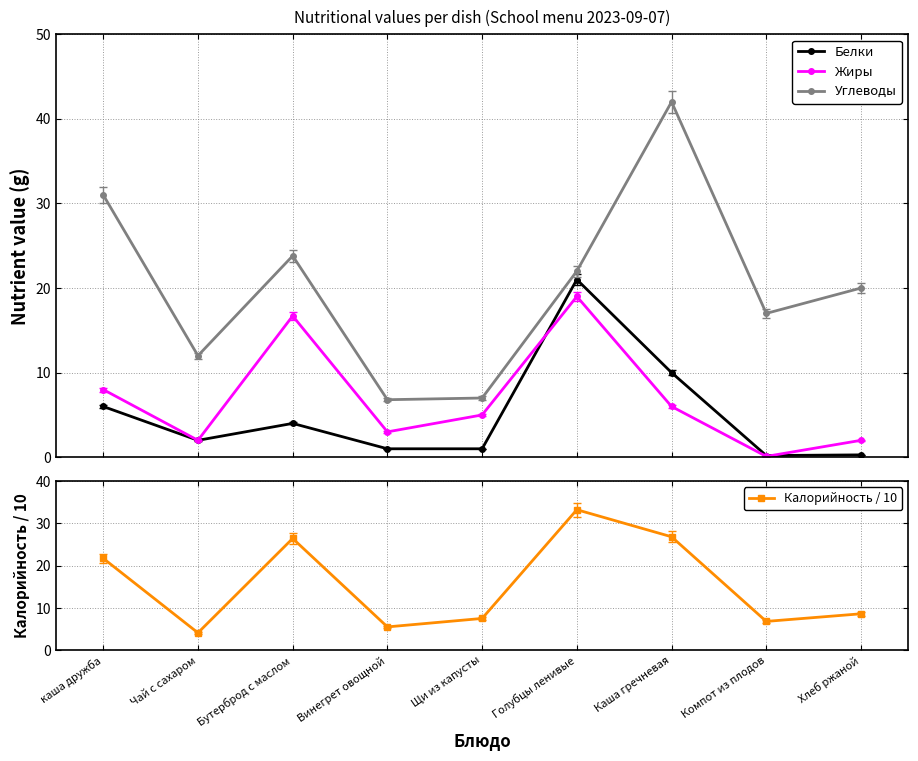

Where do Калорийность / 10 and Углеводы first cross each other?

Чай с сахаром and Бутерброд с маслом